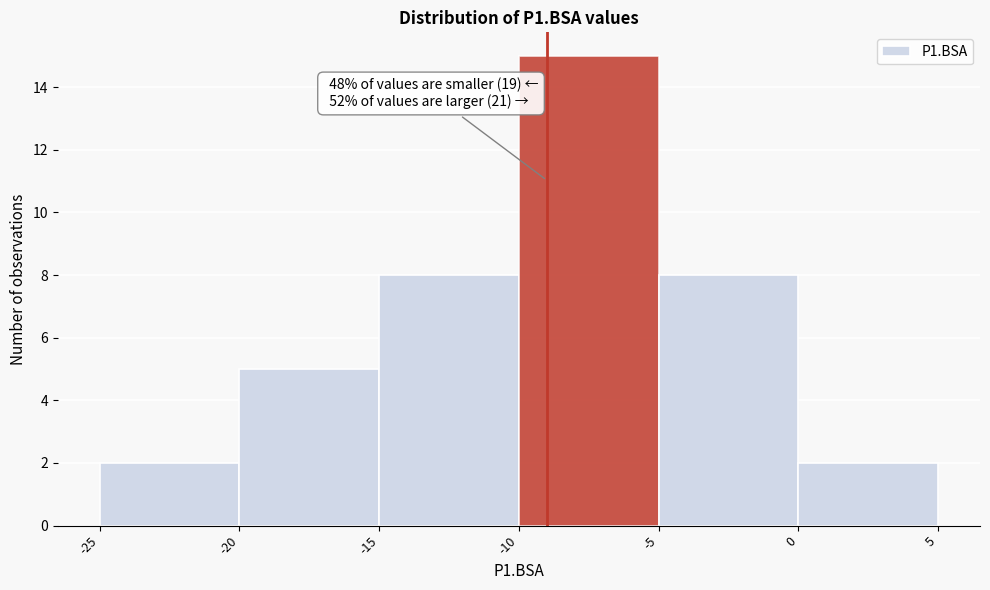

Which range on the x-axis has the tallest bar?

-10 to -5